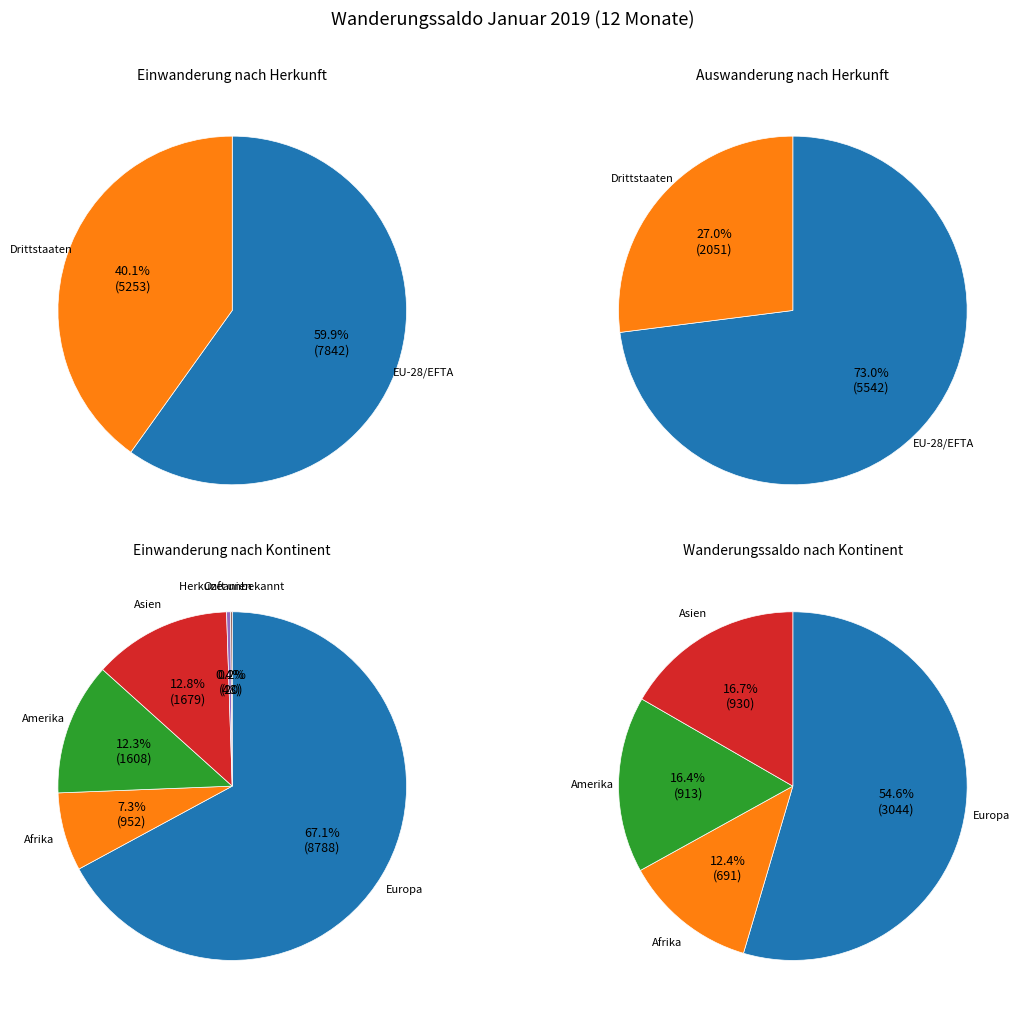

Which series changed the most between Effektive Auswanderung and Wanderungssaldo?

Europa